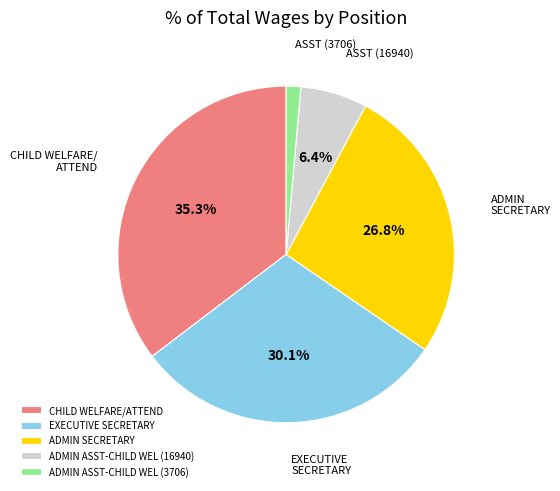

Is there any slice that represents more than half of the pie?

No